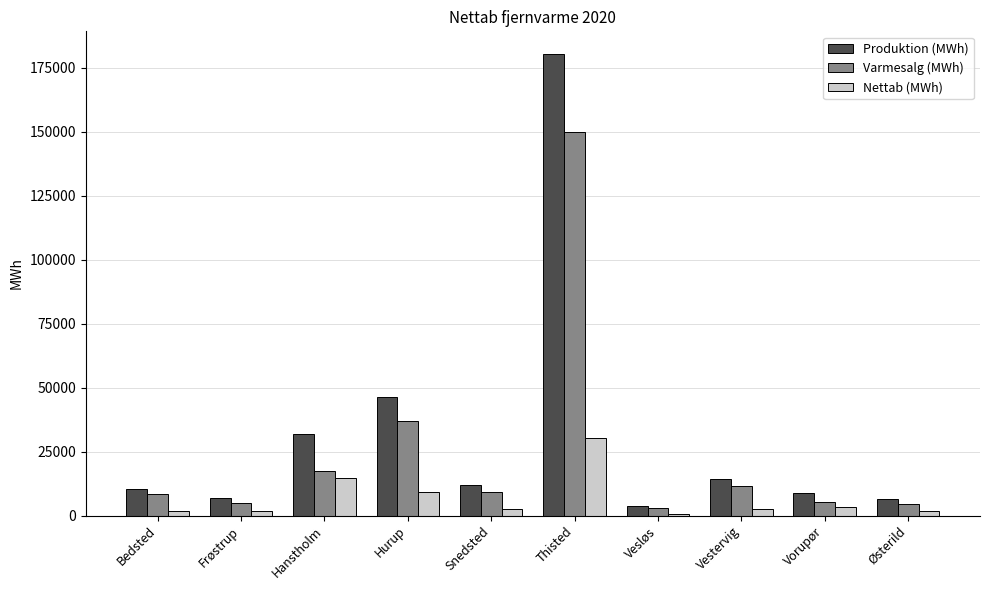

Which category has the lowest value in the Varmesalg (MWh) series?

Vesløs